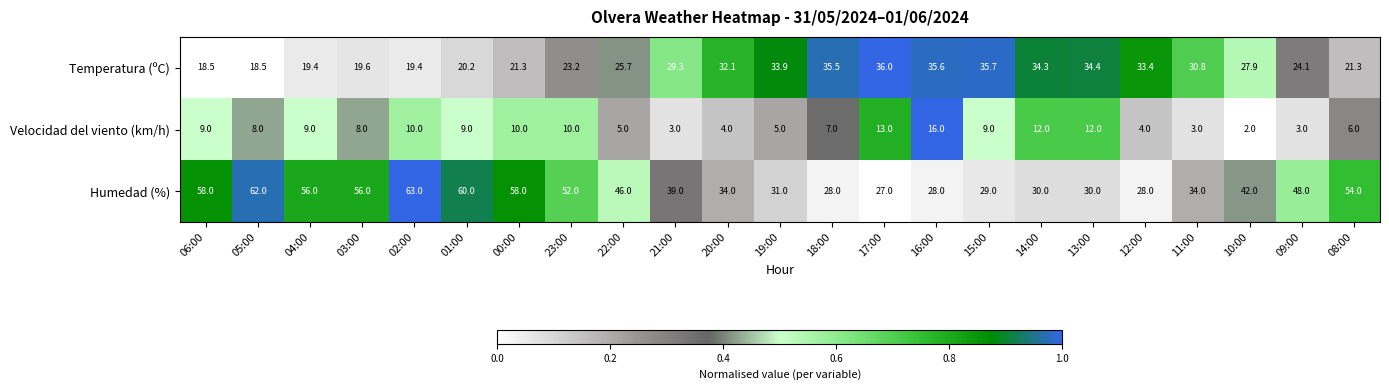

What is the sum of the Velocidad del viento (km/h) values at 04:00 and 00:00?

19.0